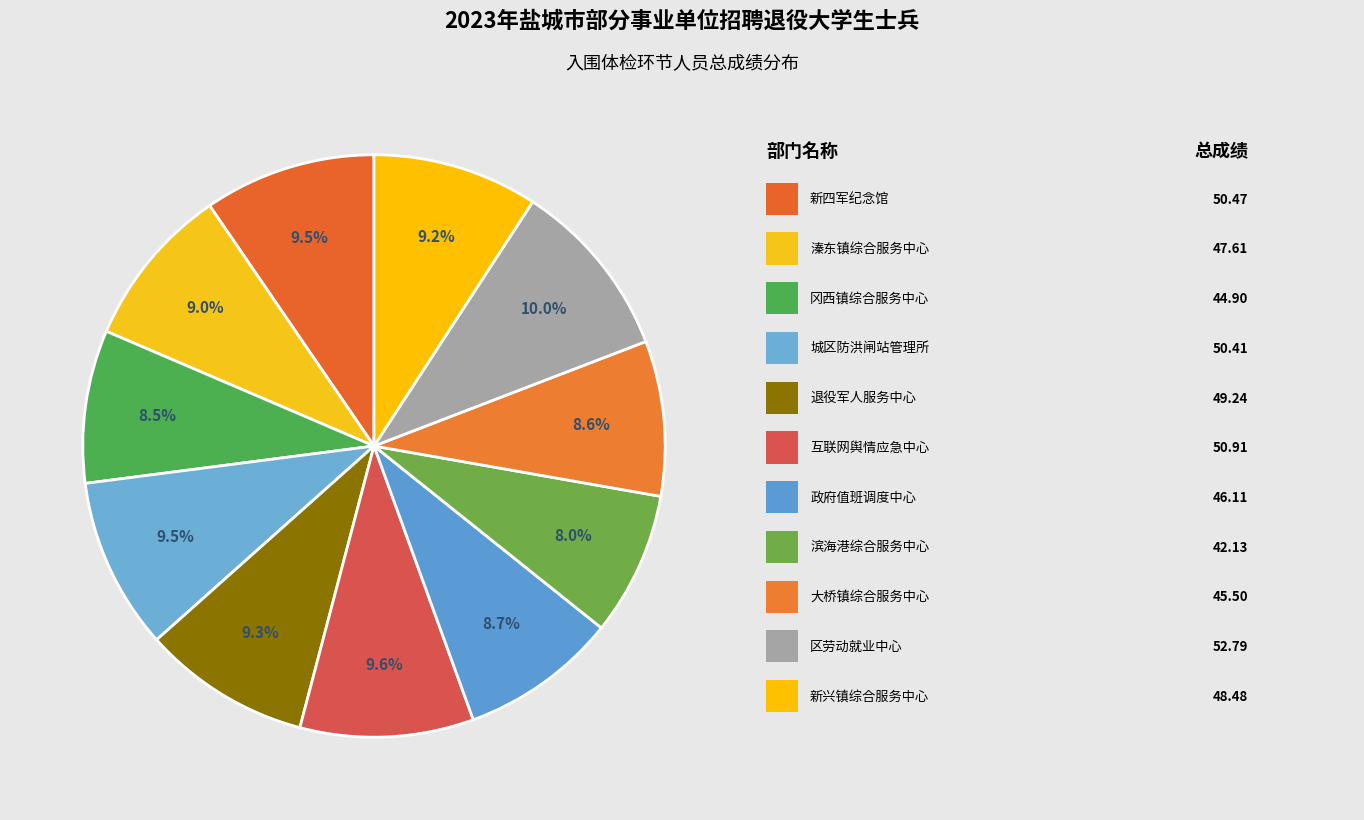

Rank the categories by value from highest to lowest.

盐城市盐都区人力资源和社会保障局-区劳动就业中心, 中共阜宁县委宣传部-阜宁县互联网舆情应急中心, 盐城市文化广电和旅游局-新四军纪念馆, 射阳县水利局-射阳县城区防洪闸站管理所, 阜宁县退役军人事务局-阜宁县退役军人服务中心, 盐城市亭湖区新兴镇人民政府-新兴镇综合服务中心, 东台市溱东镇人民政府-溱东镇综合服务中心, 响水县人民政府办公室-响水县政府值班调度中心, 盐城市大丰区大桥镇人民政府-大桥镇综合服务中心, 建湖县冈西镇人民政府-建湖县冈西镇综合服务中心, 盐城滨海港经济区管委会-盐城滨海港经济区综合服务中心